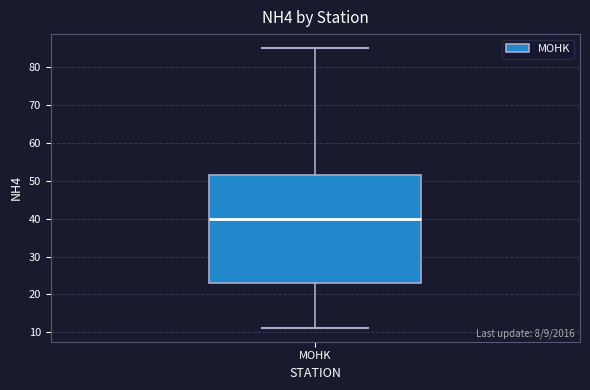

Where is the lower edge of the box for MOHK on the y-axis? The values are not printed on the chart, so give them approximately, as read against the axis.

23